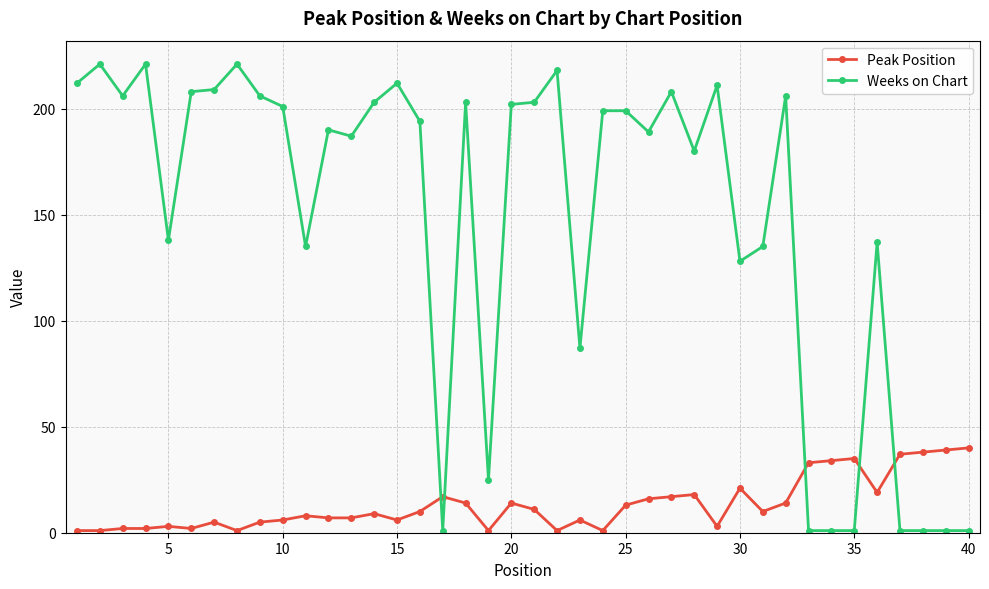

True or false: Peak Position has more than 0 interior local peaks.

True